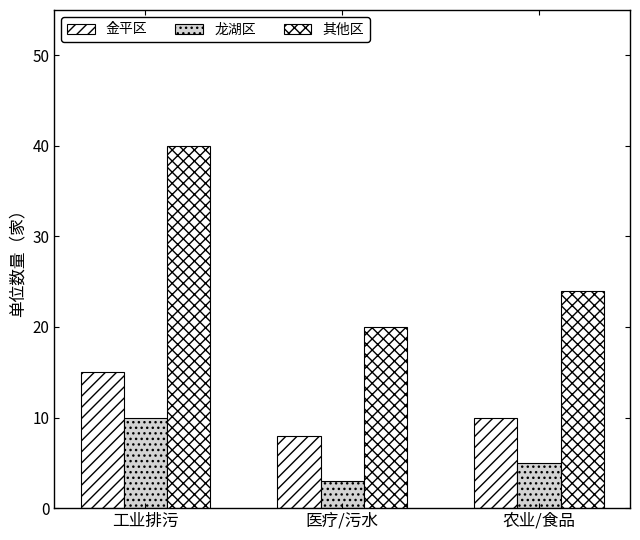

What is the lowest value of the 其他区 series?

20